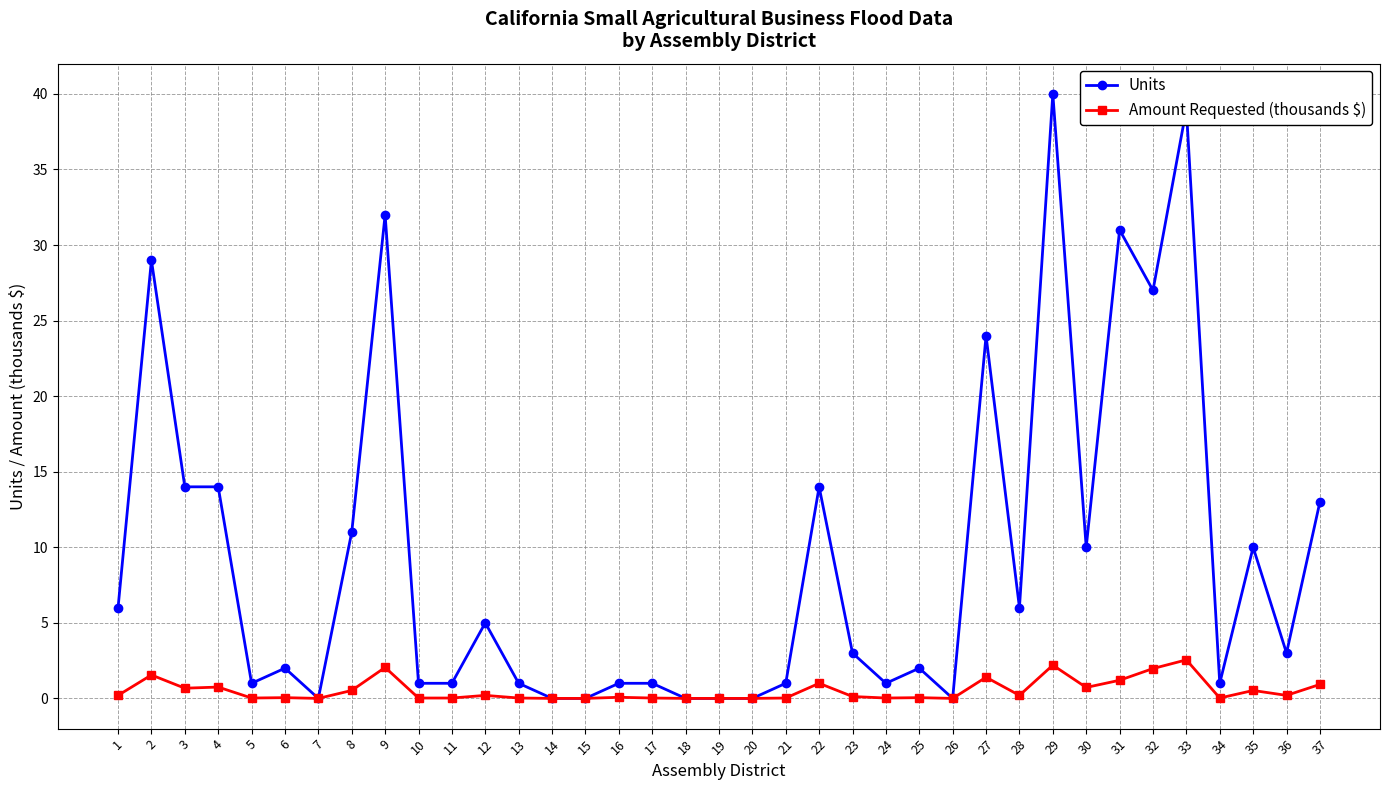

True or false: Units has more than 2 points higher than both neighbors.

True